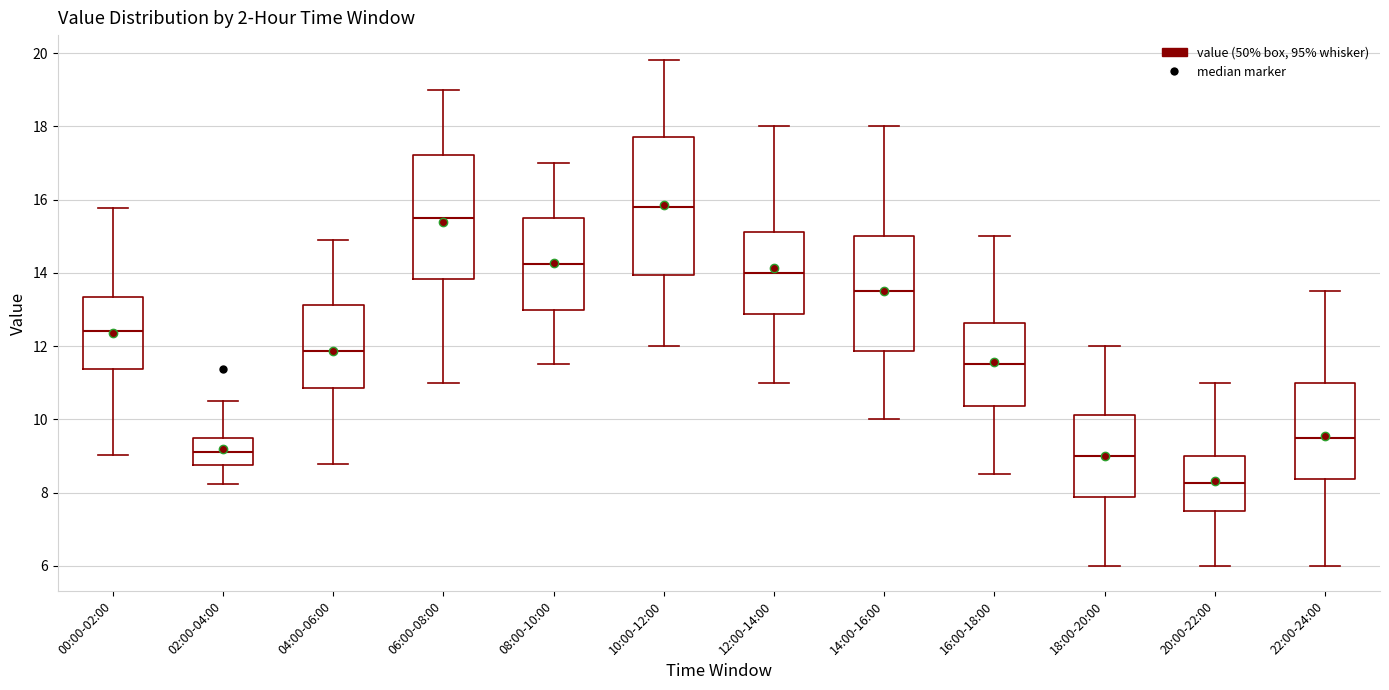

Reading left to right, transcribe this box plot: for each box, give where its median line is, the range the box spans, and where its two whiskers end, as read against the y-axis. The values are not printed on the chart, so give them approximately, as read against the axis.

00:00-02:00: median 12.4, box 11.4 to 13.4, whiskers 9.0 to 15.8
02:00-04:00: median 9.2, box 8.8 to 9.4, whiskers 8.2 to 10.6
04:00-06:00: median 11.8, box 10.8 to 13.2, whiskers 8.8 to 15.0
06:00-08:00: median 15.6, box 13.8 to 17.2, whiskers 11.0 to 19.0
08:00-10:00: median 14.2, box 13.0 to 15.4, whiskers 11.6 to 17.0
10:00-12:00: median 15.8, box 14.0 to 17.8, whiskers 12.0 to 19.8
12:00-14:00: median 14.0, box 12.8 to 15.2, whiskers 11.0 to 18.0
14:00-16:00: median 13.6, box 11.8 to 15.0, whiskers 10.0 to 18.0
16:00-18:00: median 11.6, box 10.4 to 12.6, whiskers 8.6 to 15.0
18:00-20:00: median 9.0, box 7.8 to 10.2, whiskers 6.0 to 12.0
20:00-22:00: median 8.2, box 7.6 to 9.0, whiskers 6.0 to 11.0
22:00-24:00: median 9.6, box 8.4 to 11.0, whiskers 6.0 to 13.6